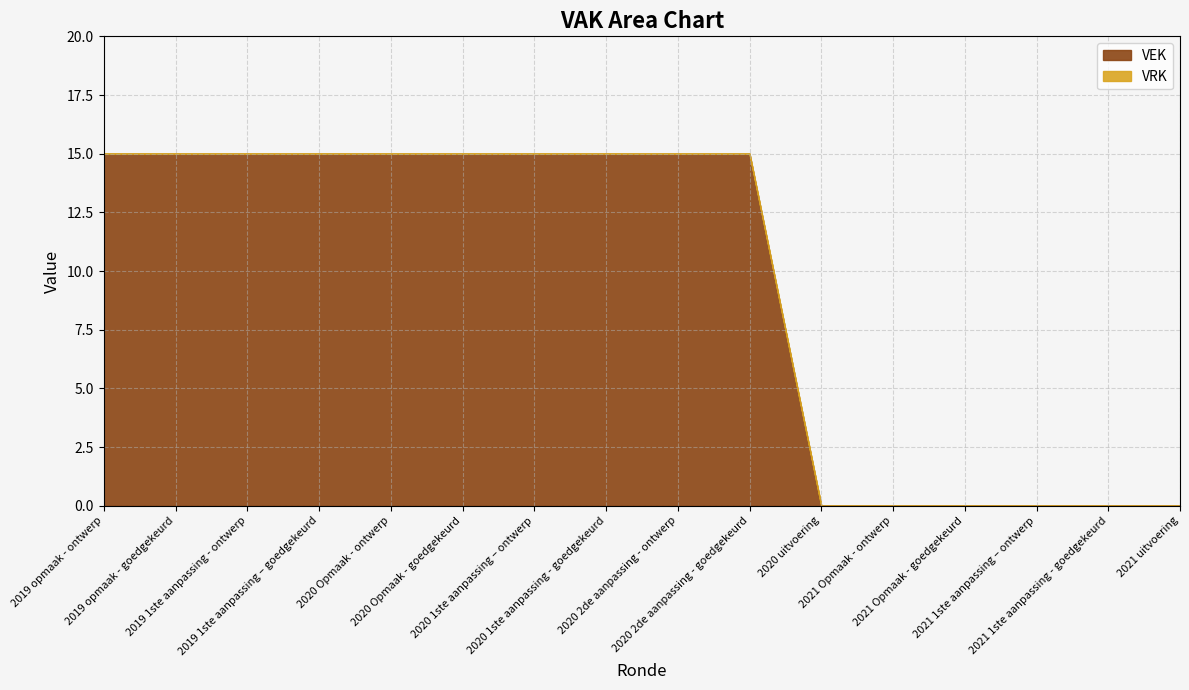

True or false: VRK and VEK intersect in this chart.

False